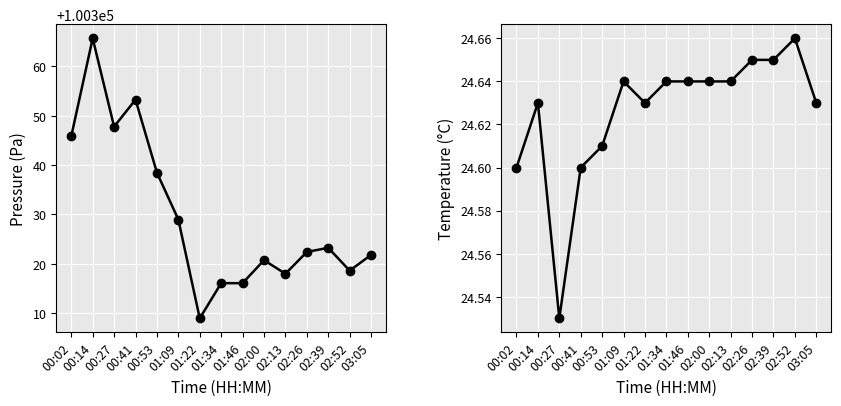

What is the value of the temperature point at the 8th from the left?

24.6